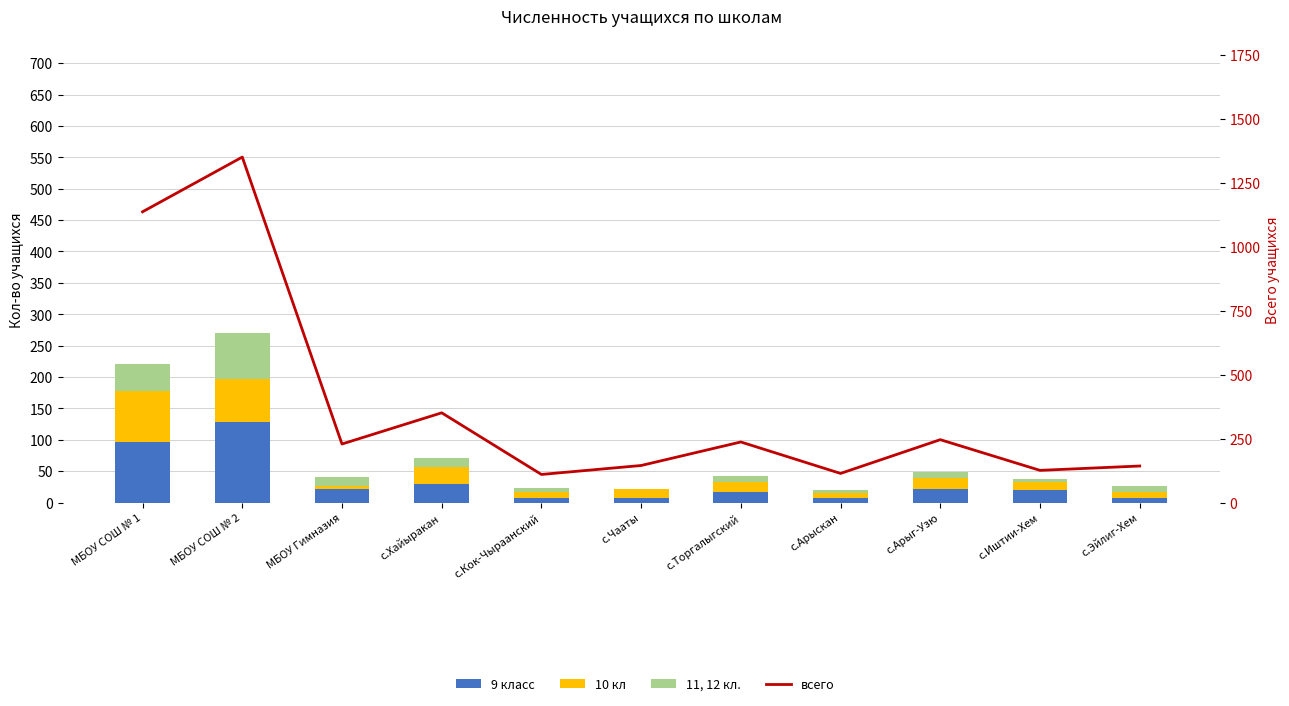

How many categories are shown in the chart?

11